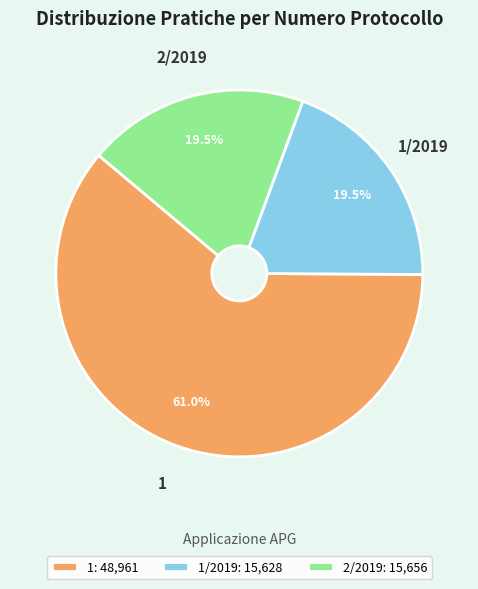

Count the number of slices in the pie.

3